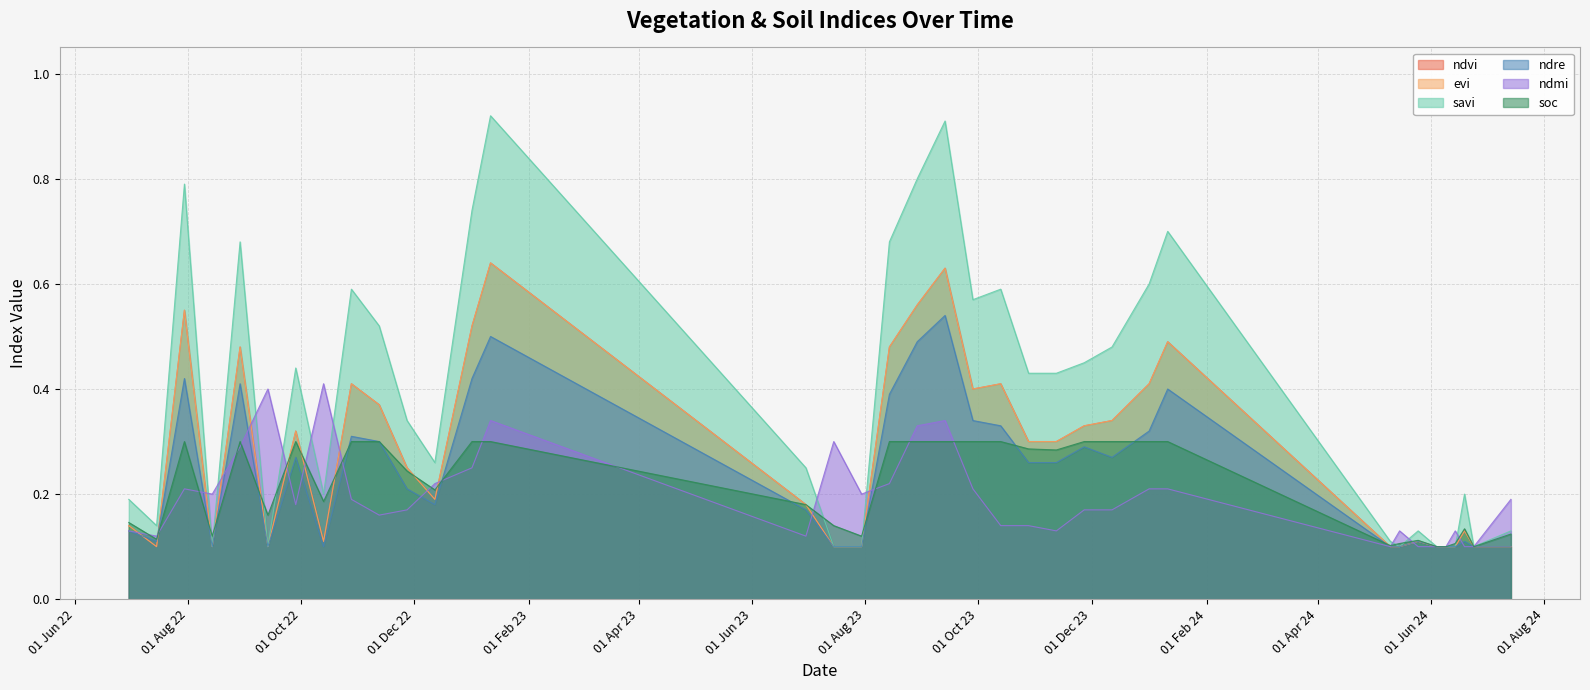

Is it true that savi equals 0.0 at 13-09-2022?

False